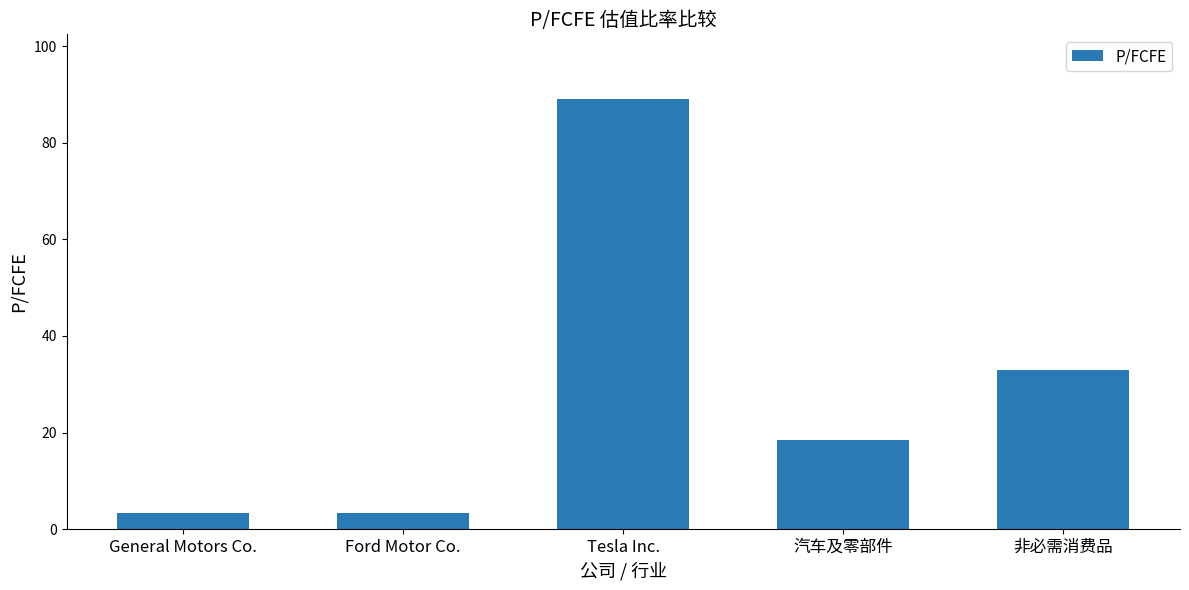

At which label does the data first exceed 18?

Tesla Inc.